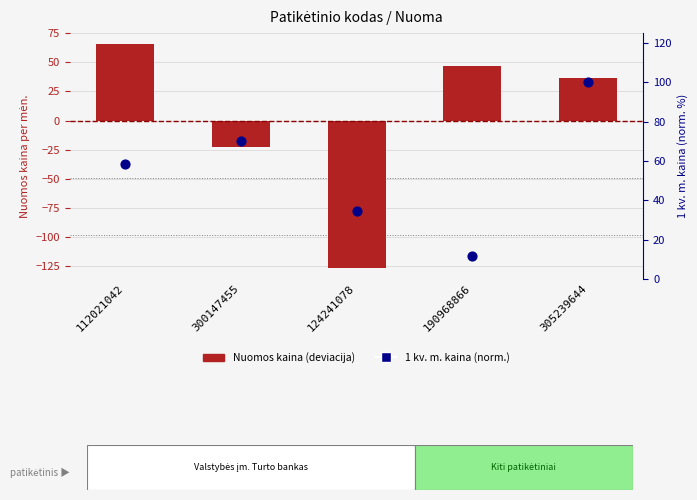

What is the total value across all series at 305239644?

136.4